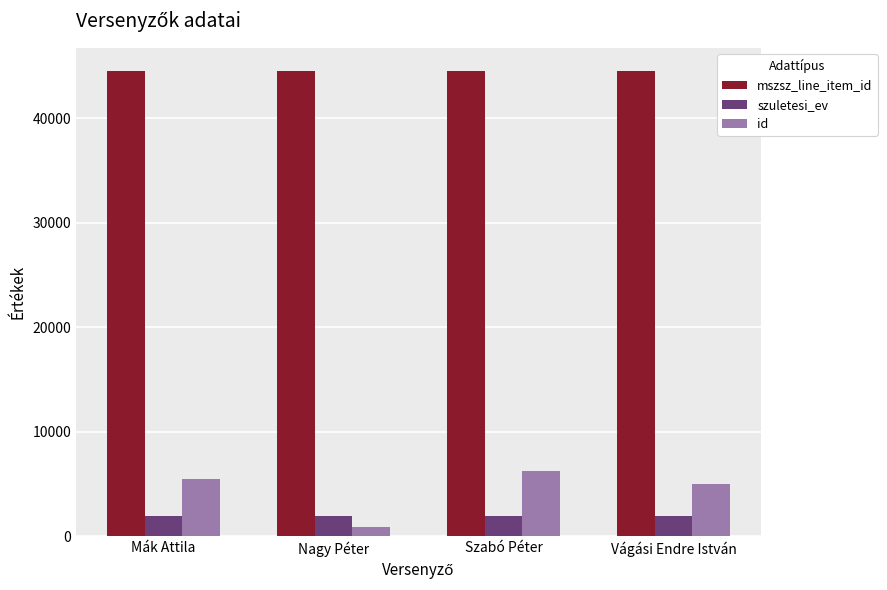

How many bars are there in total?

12